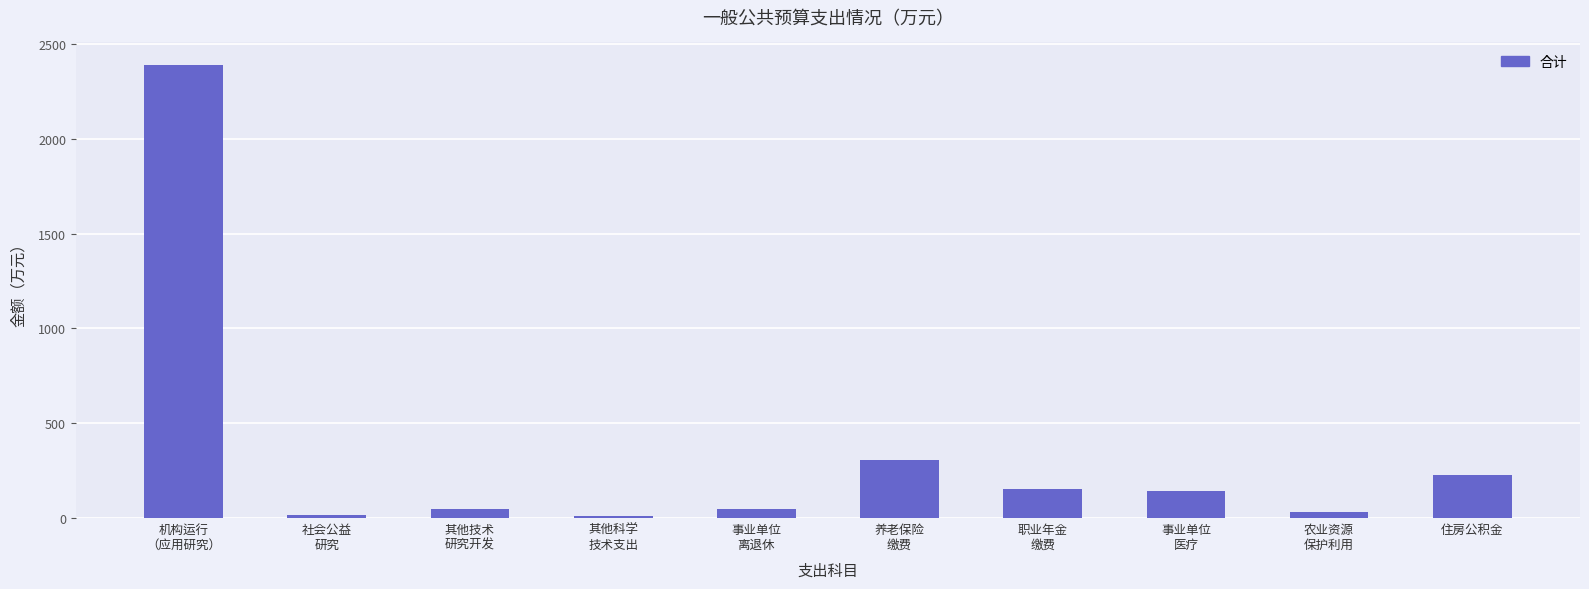

What is the label of the 9th bar from the right?

社会公益
研究